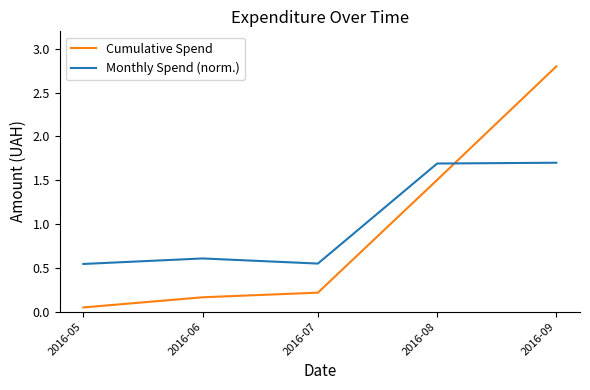

At which category does Monthly Spend (norm.) reach its first local valley?

2016-07